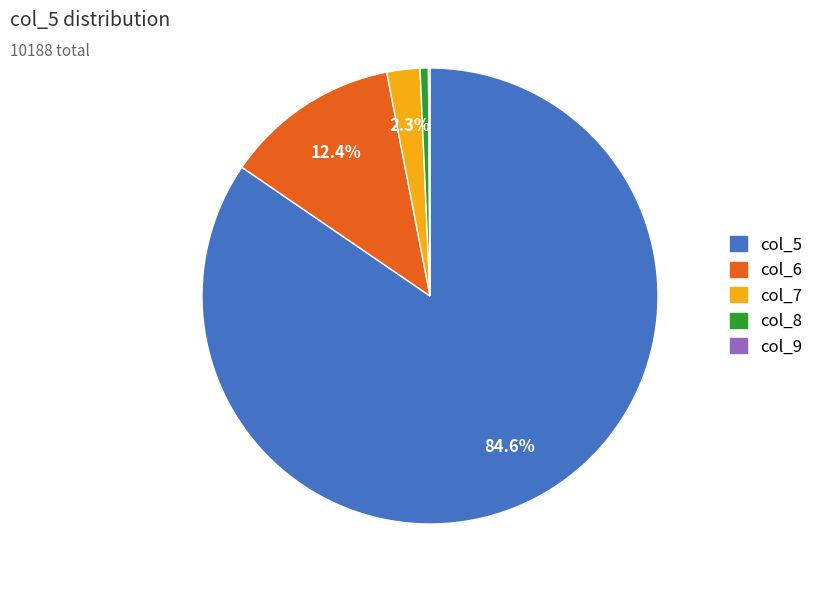

Does any single category account for the majority?

Yes